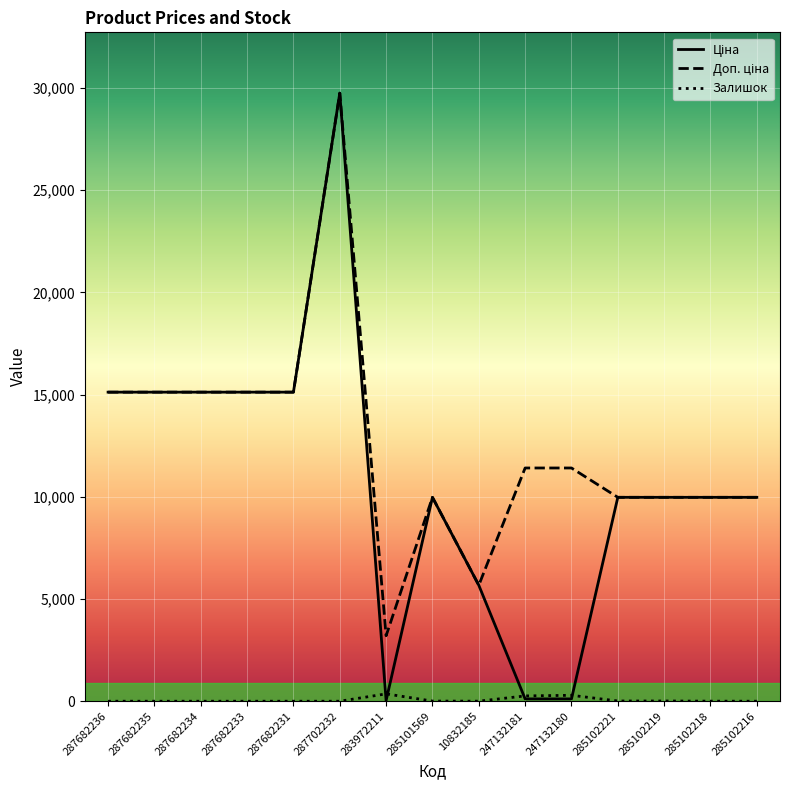

What is the average value of the Ціна series?

10743.8